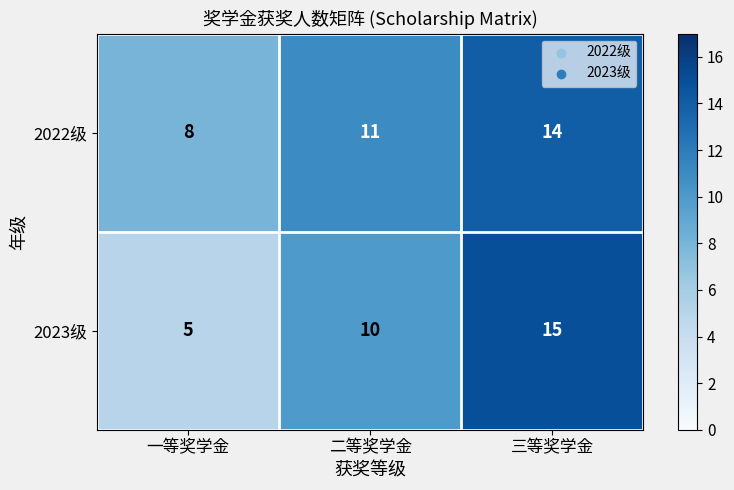

Is it true that 2022级 equals 8 at 一等奖学金?

True